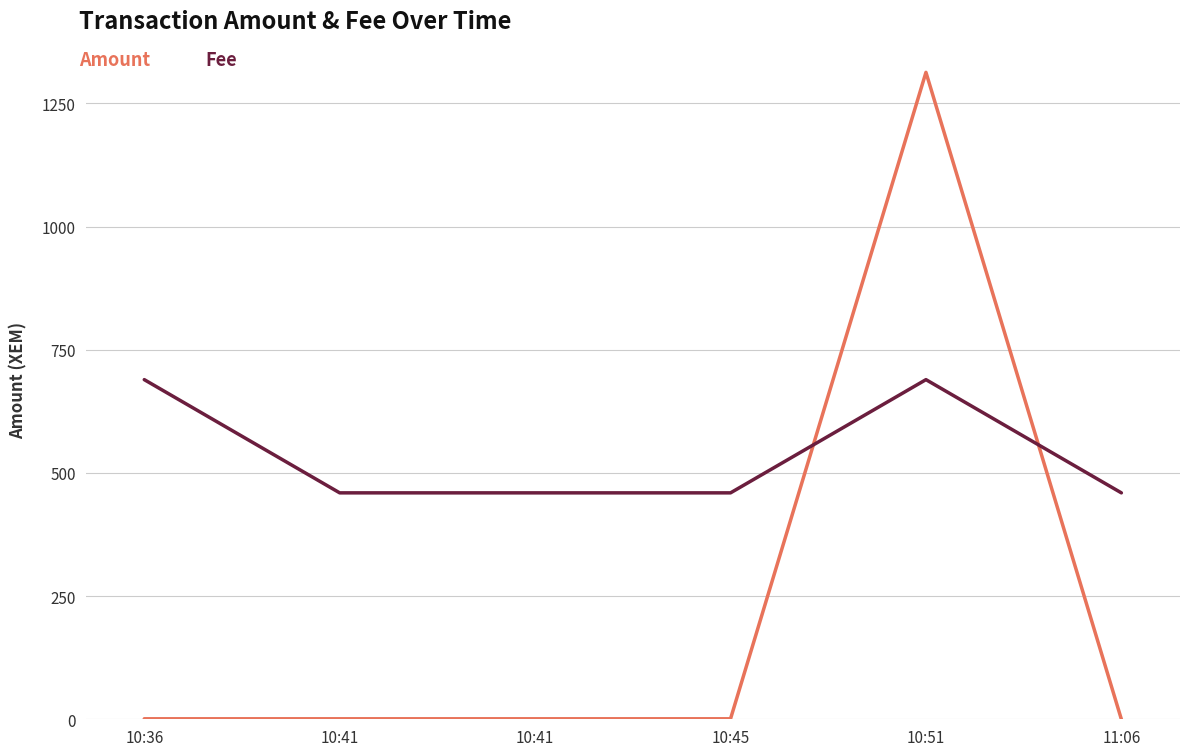

Which series has the largest range (max minus min)?

Amount